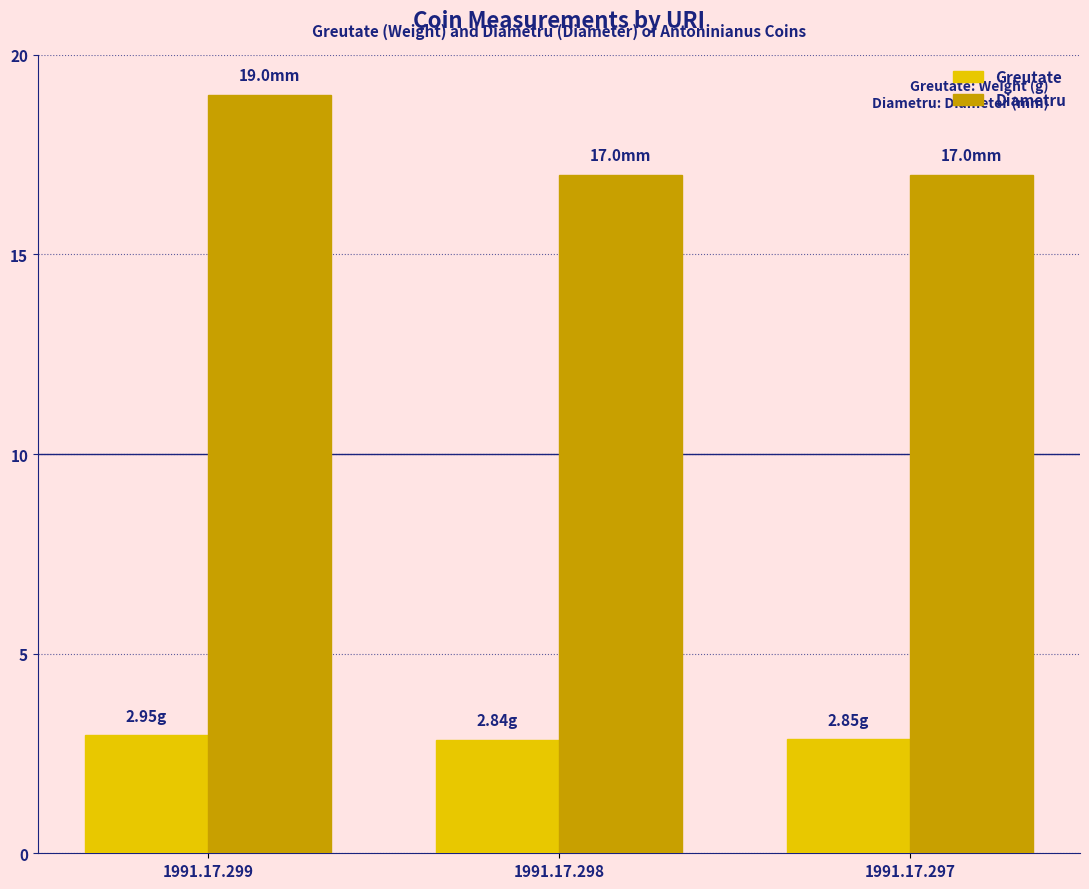

What value does the Diametru series have at 1991.17.299?

19.0